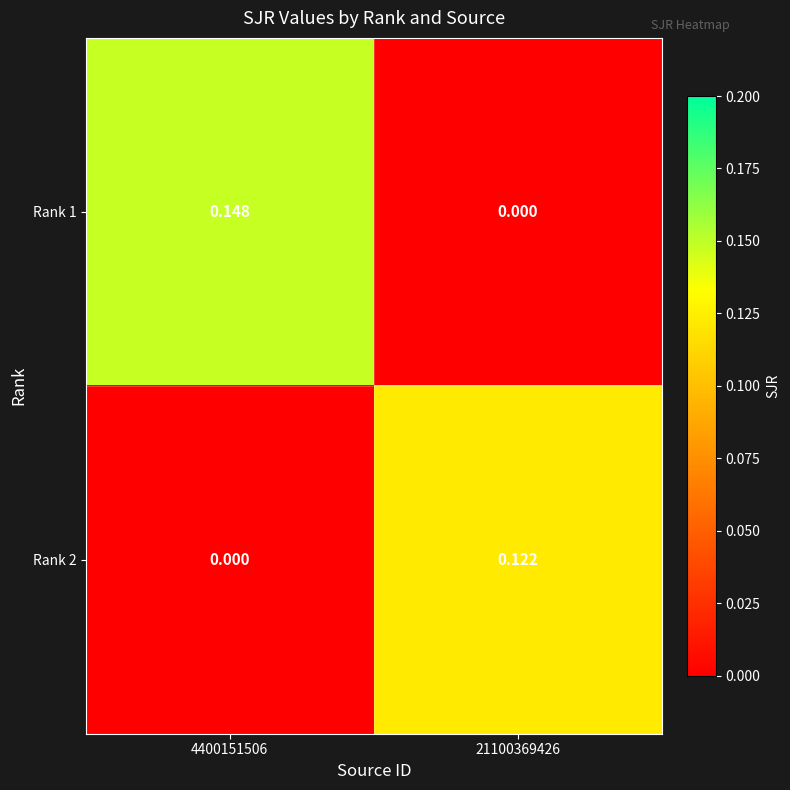

Is the value of Rank 2 at 21100369426 greater than the value of Rank 1 at 4400151506?

No